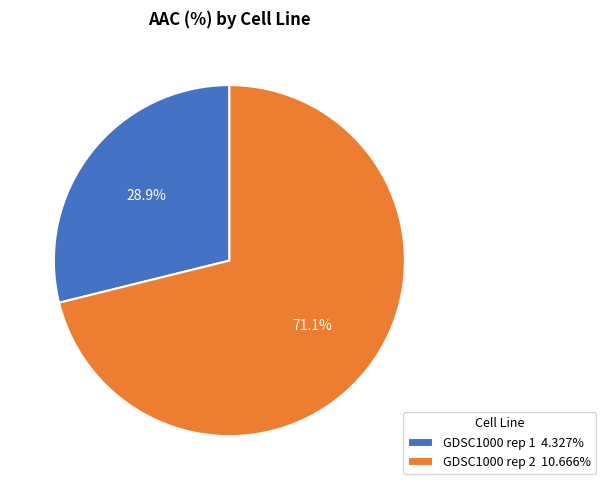

To the nearest percent, what portion does GDSC1000 rep 2 represent?

71%